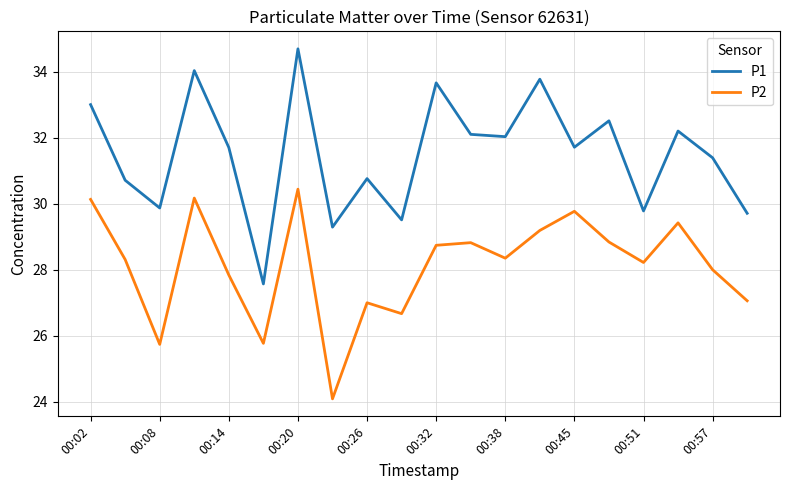

How many interior local valleys does the P1 series have?

7